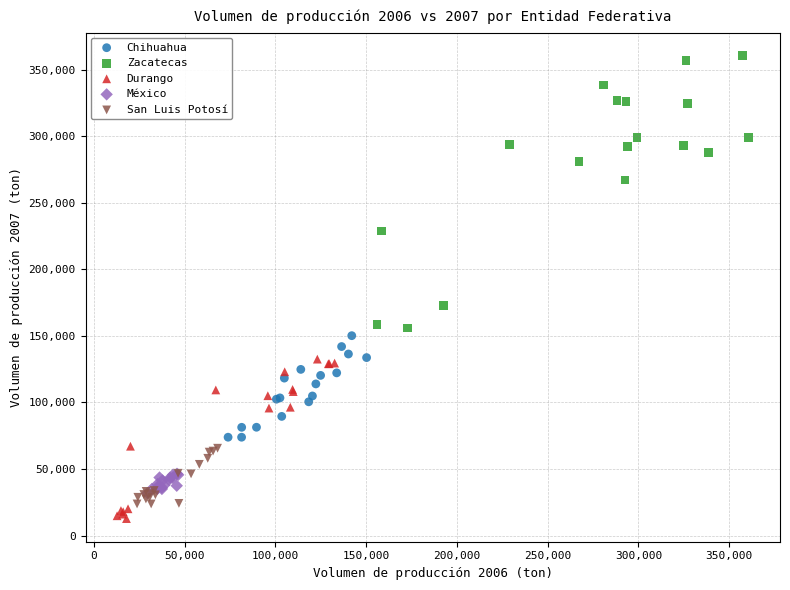

Which series has the widest spread of Y values?

Zacatecas